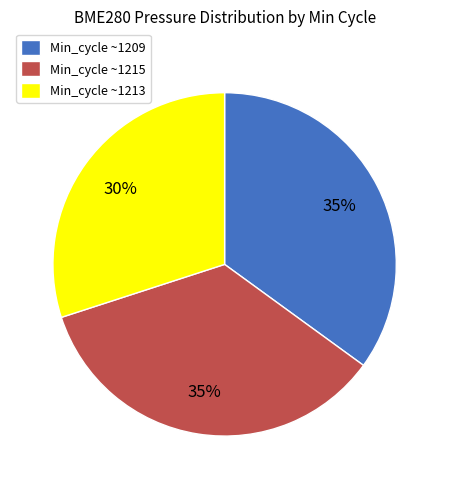

How many slices are in this pie chart?

3